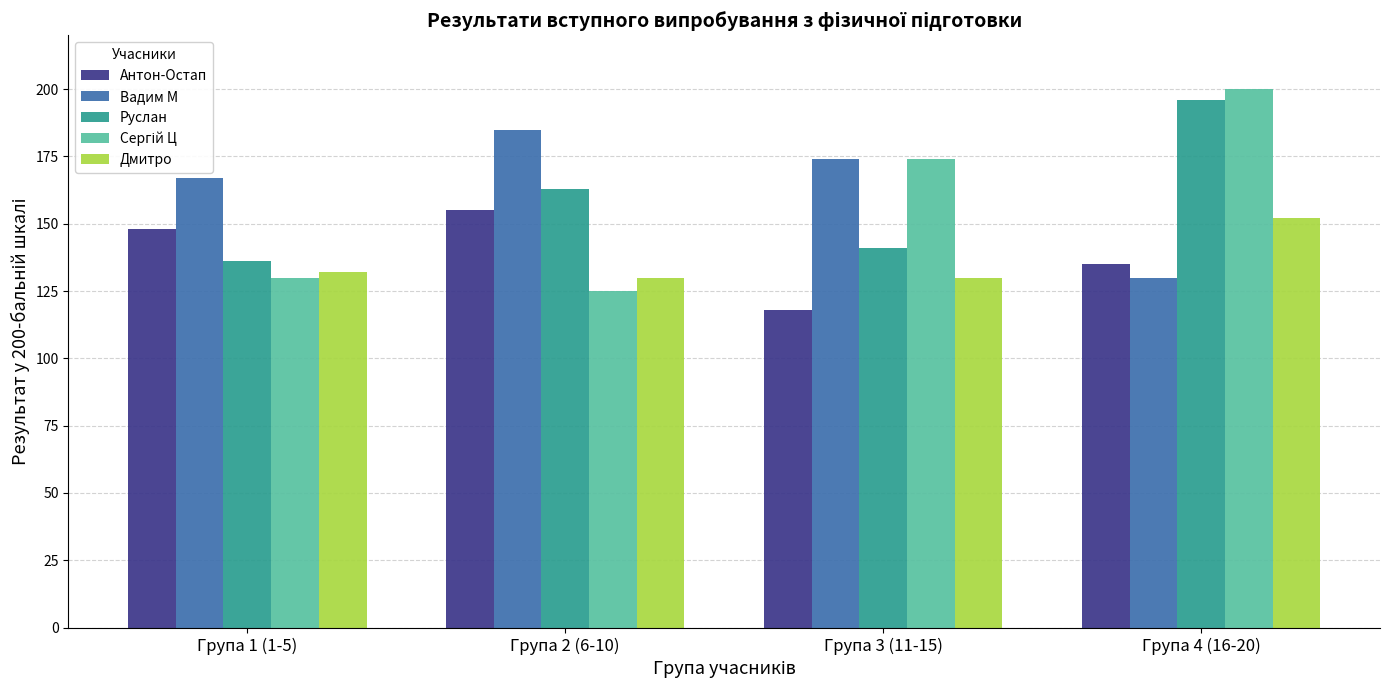

What is the smallest value displayed?

118